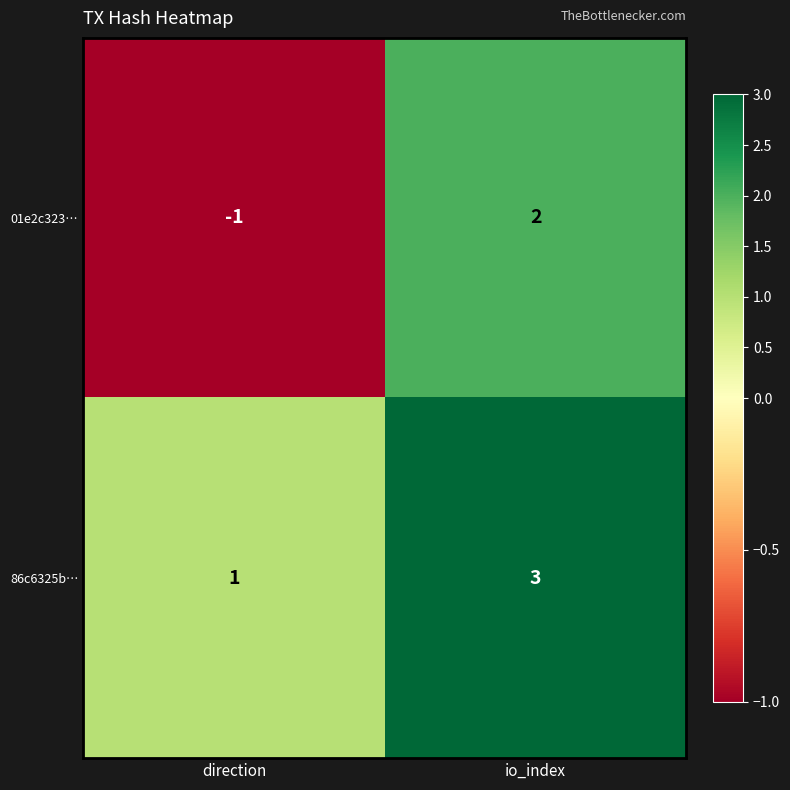

Is it true that 01e2c323… equals 3 at io_index?

False